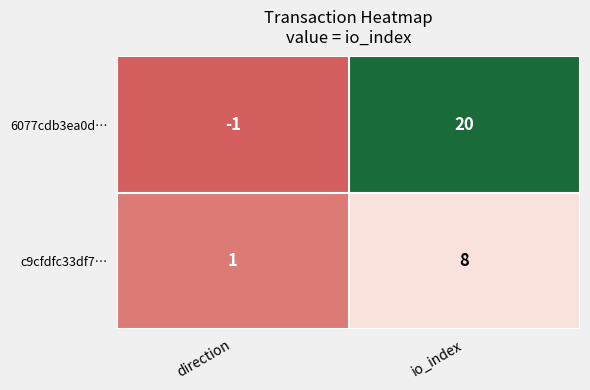

What is the maximum value shown in the chart?

20